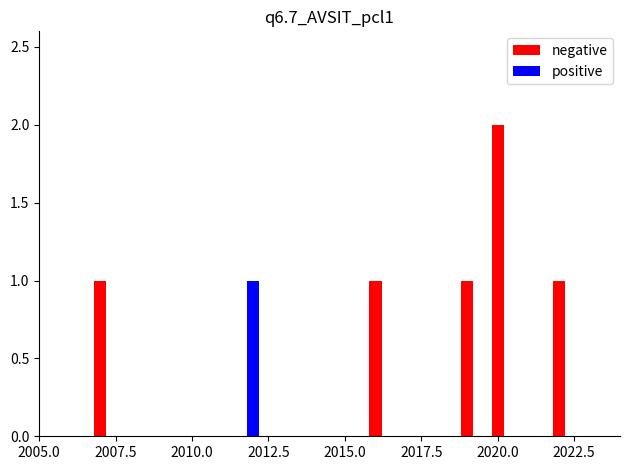

What are all the series names shown in the legend?

negative, positive